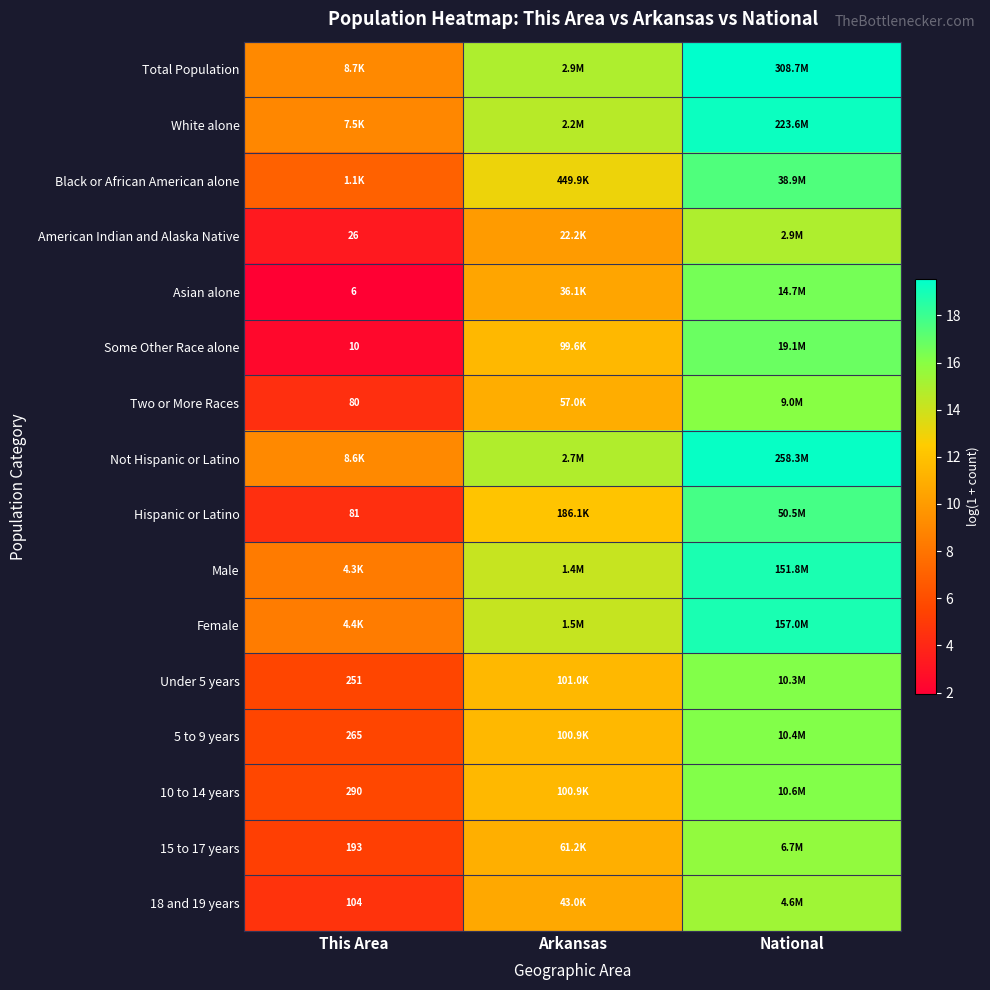

At This Area, list the series in order from largest to smallest.

Total Population, Not Hispanic or Latino, White alone, Female, Male, Black or African American alone, 10 to 14 years, 5 to 9 years, Under 5 years, 15 to 17 years, 18 and 19 years, Hispanic or Latino, Two or More Races, American Indian and Alaska Native, Some Other Race alone, Asian alone